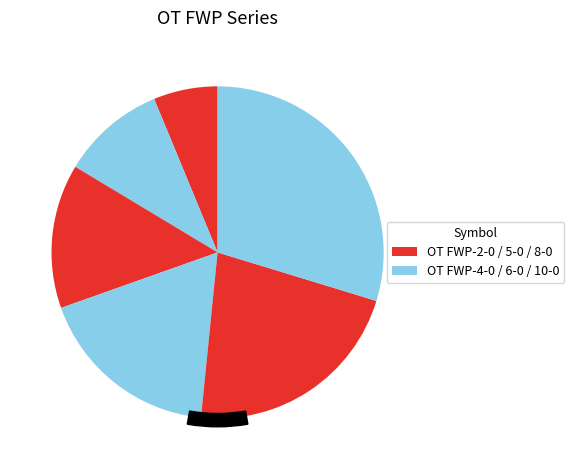

Count the number of slices in the pie.

6